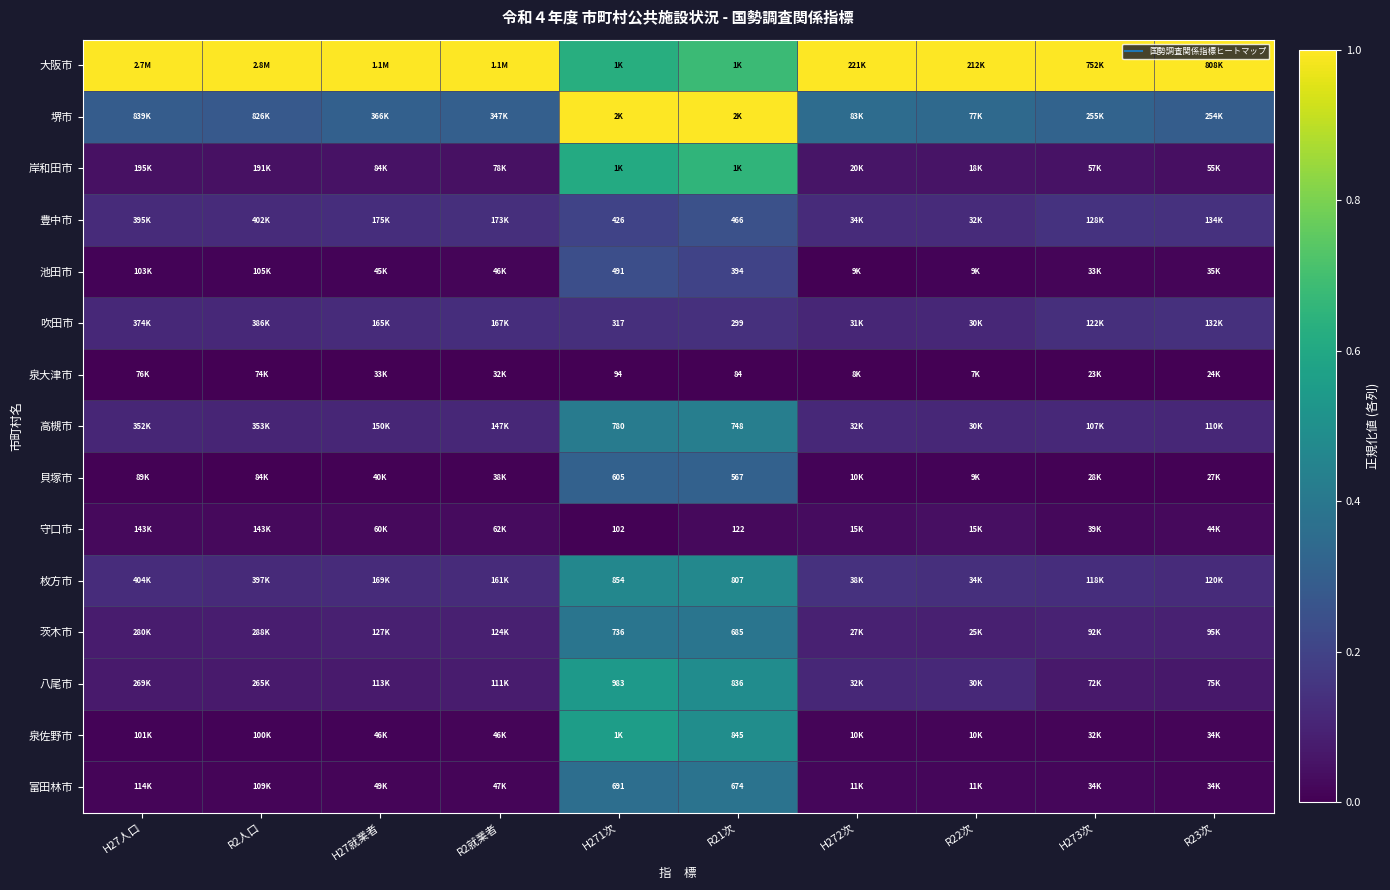

At which label is 八尾市 closest to 0?

R23次